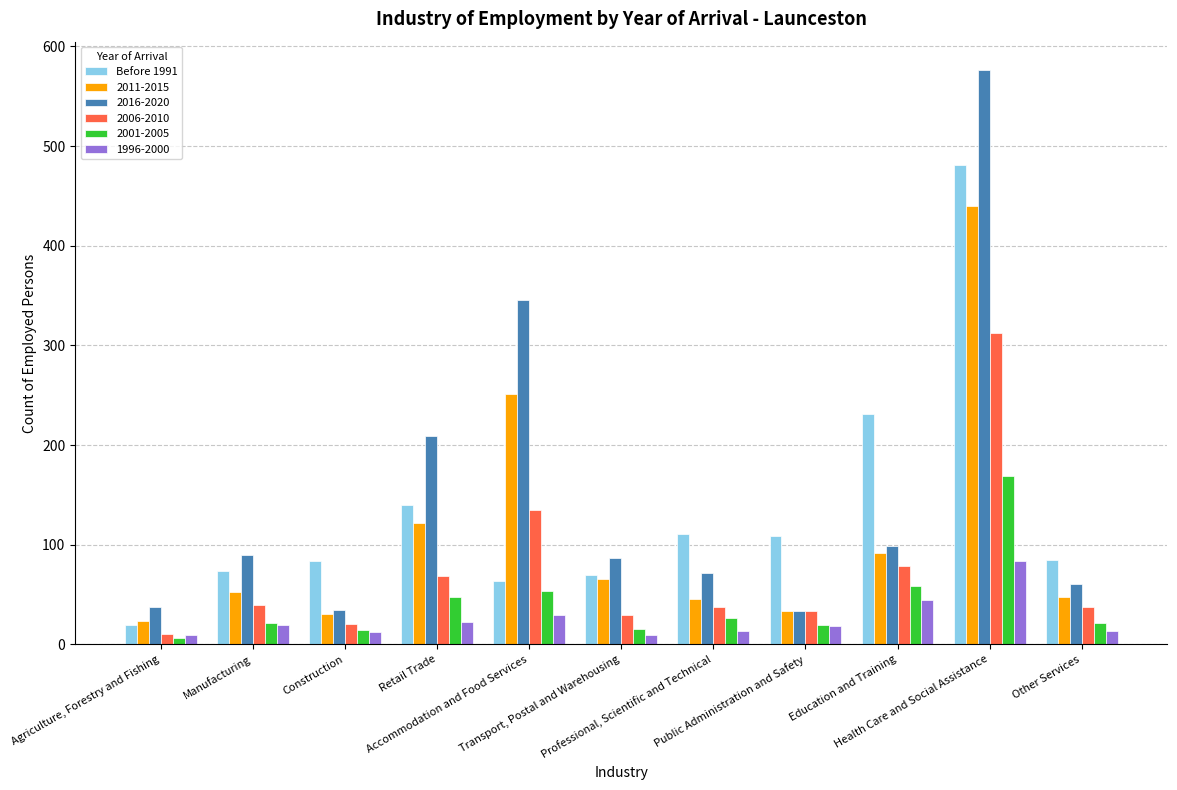

What is the difference between the maximum and minimum values in the 2011-2015 series?

417